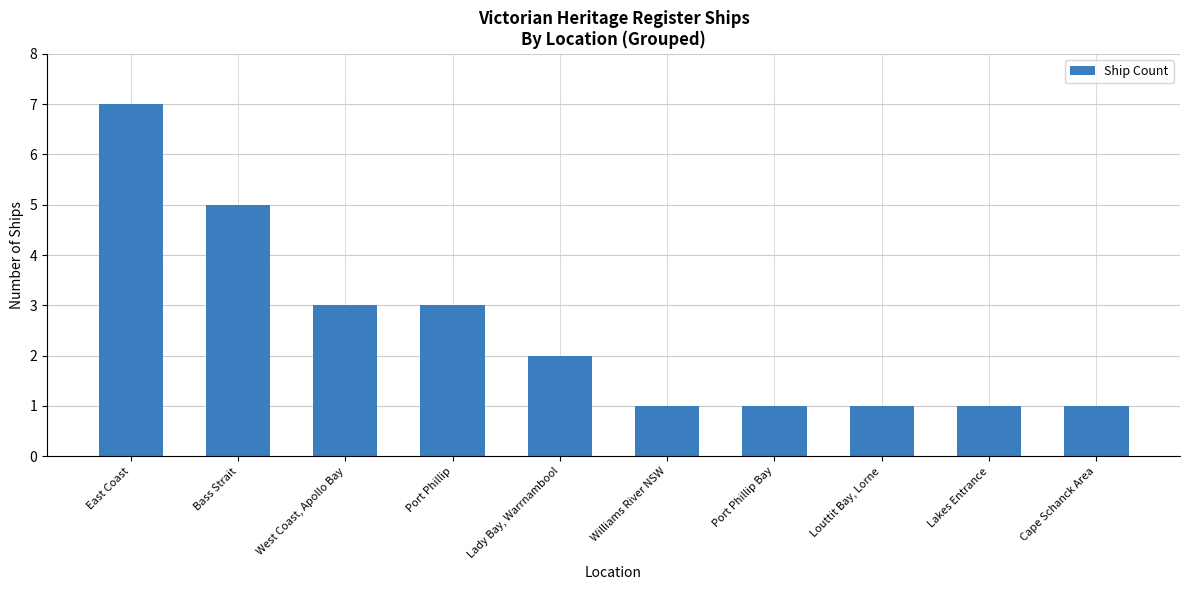

What is the minimum value shown in the chart?

1